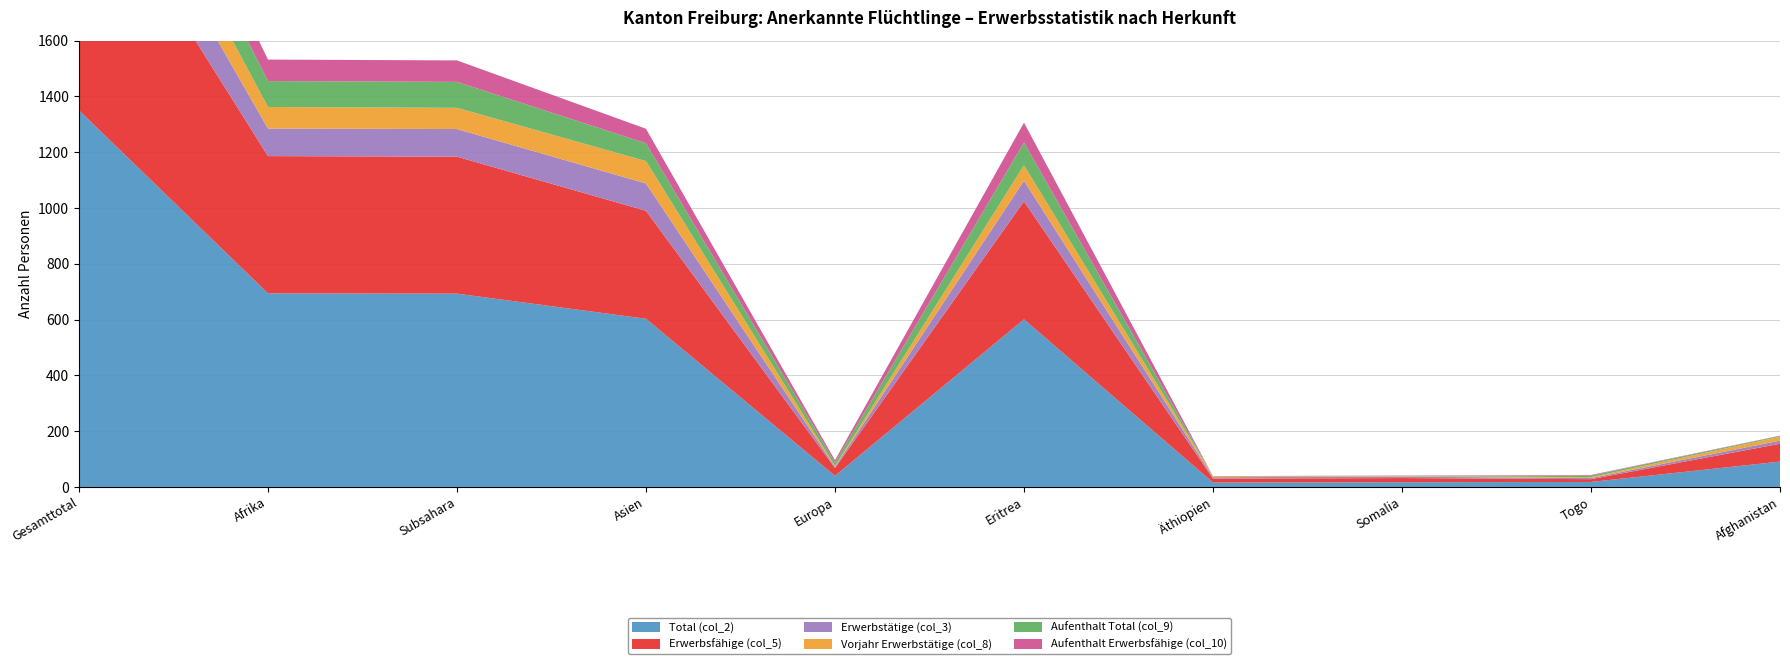

Reading left to right, transcribe all the data shown in this chart.

Total (col_2): 1350	694	693	603	40	601	16	17	18	91
Erwerbsfähige (col_5): 916	492	491	387	28	423	14	15	10	64
Erwerbstätige (col_3): 203	99	99	98	4	74	5	5	4	11
Vorjahr Erwerbstätige (col_8): 160	77	76	80	3	55	4	2	3	14
Aufenthalt Total (col_9): 170	93	93	64	13	82	0	1	6	3
Aufenthalt Erwerbsfähige (col_10): 137	77	77	52	8	71	0	1	2	1